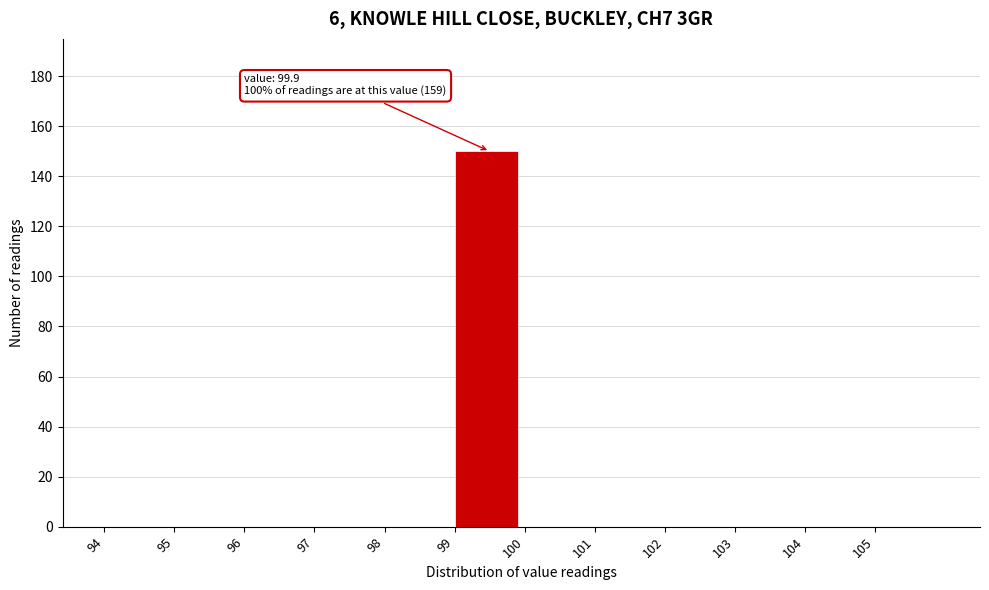

Which range on the x-axis has the tallest bar?

99 to 100